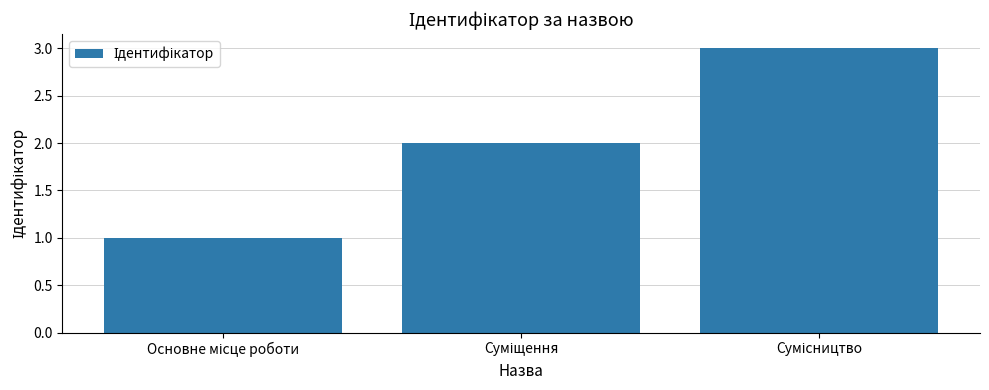

What is the maximum value shown in the chart?

3